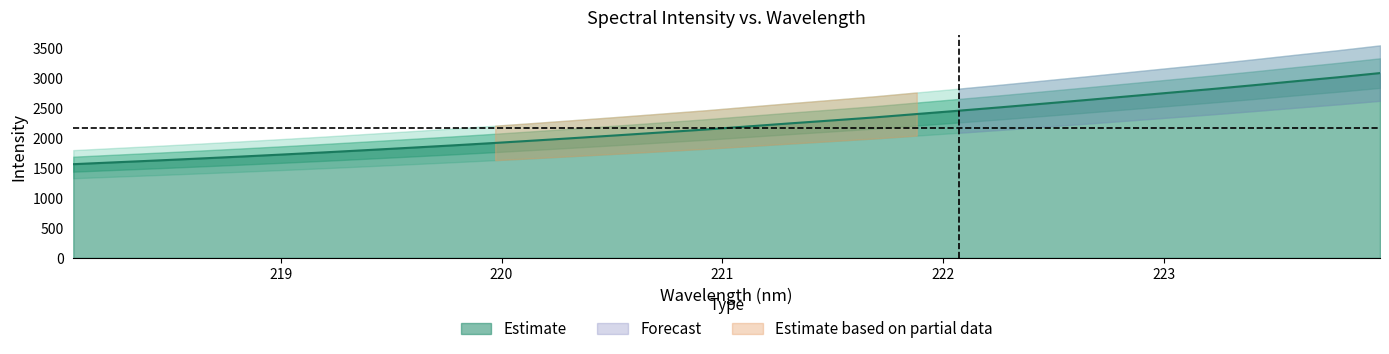

True or false: there are more than 1 points higher than both neighbors.

False